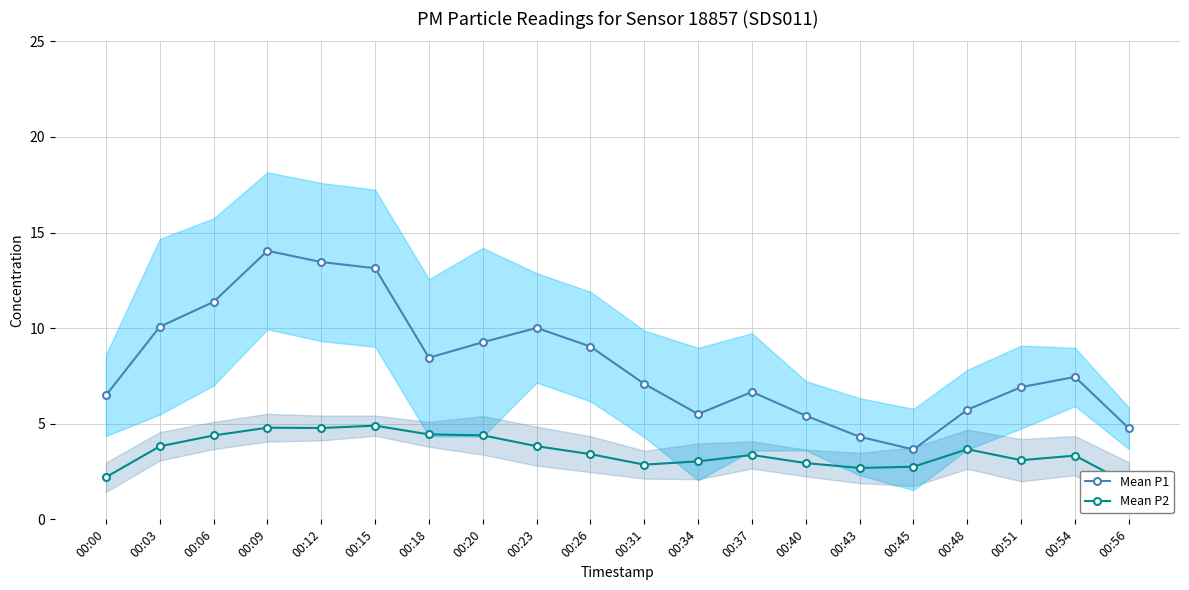

What is the approximate value of Mean P2 at 00:48?

3.7